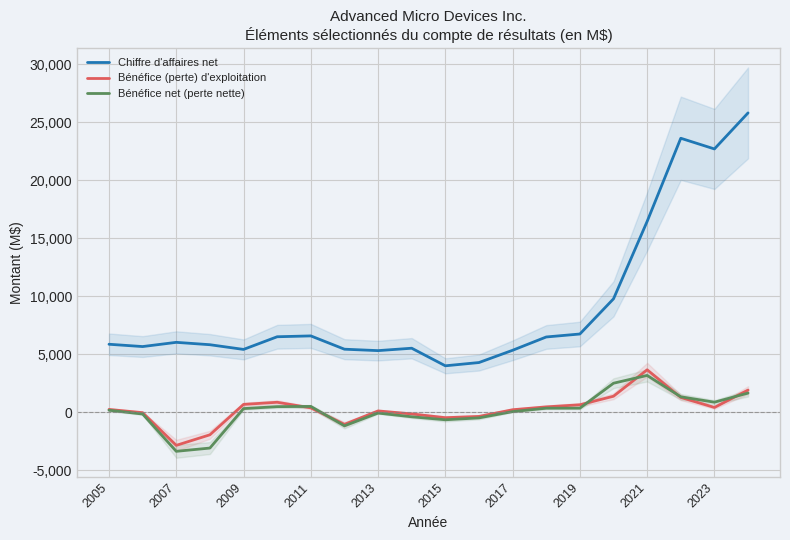

How many interior local peaks does the Bénéfice (perte) d'exploitation series have?

3